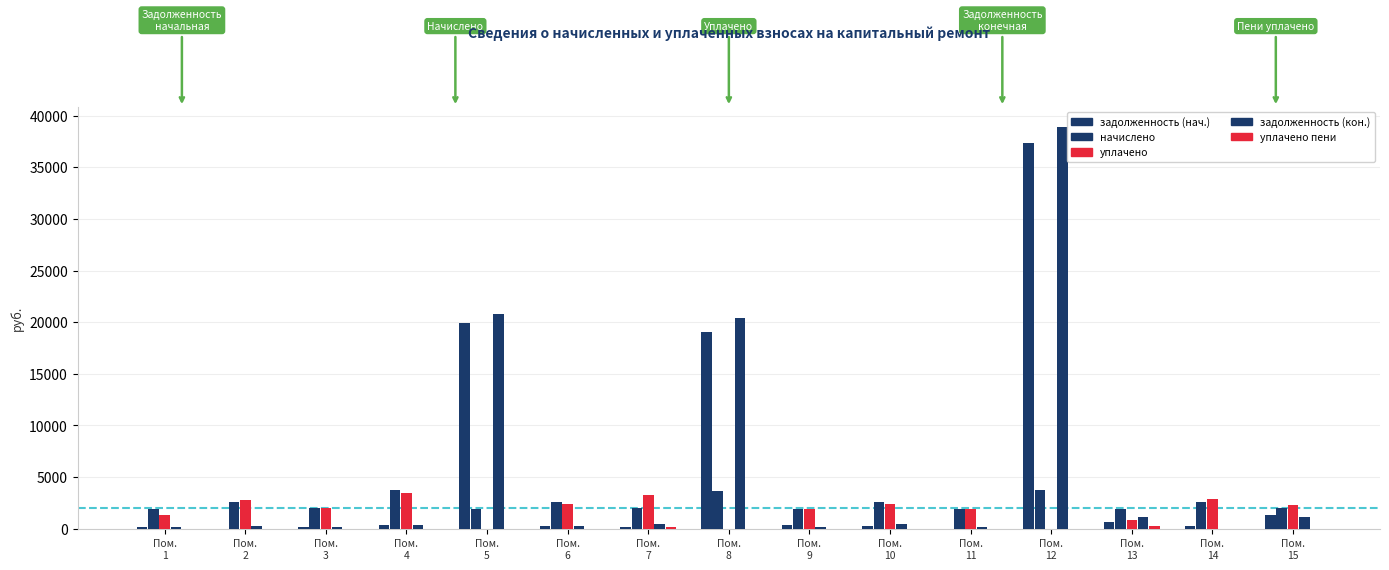

At which label does уплачено reach its minimum?

Пом.
5